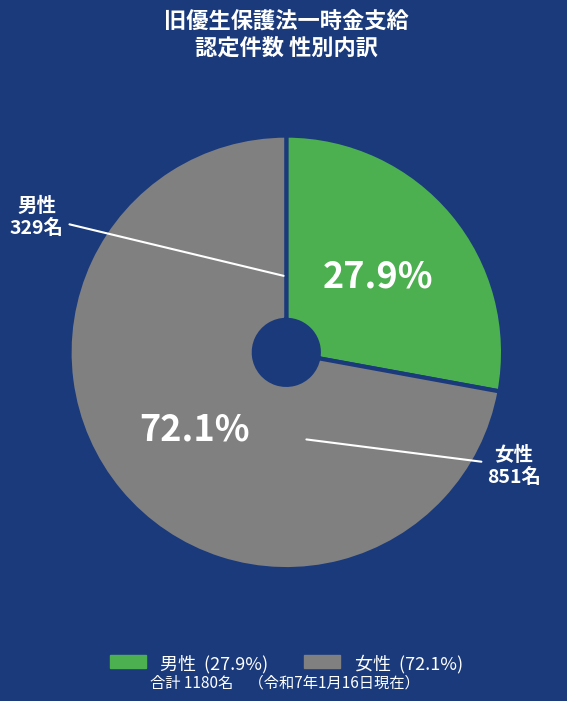

Which has a higher value, 男性 or 女性?

女性